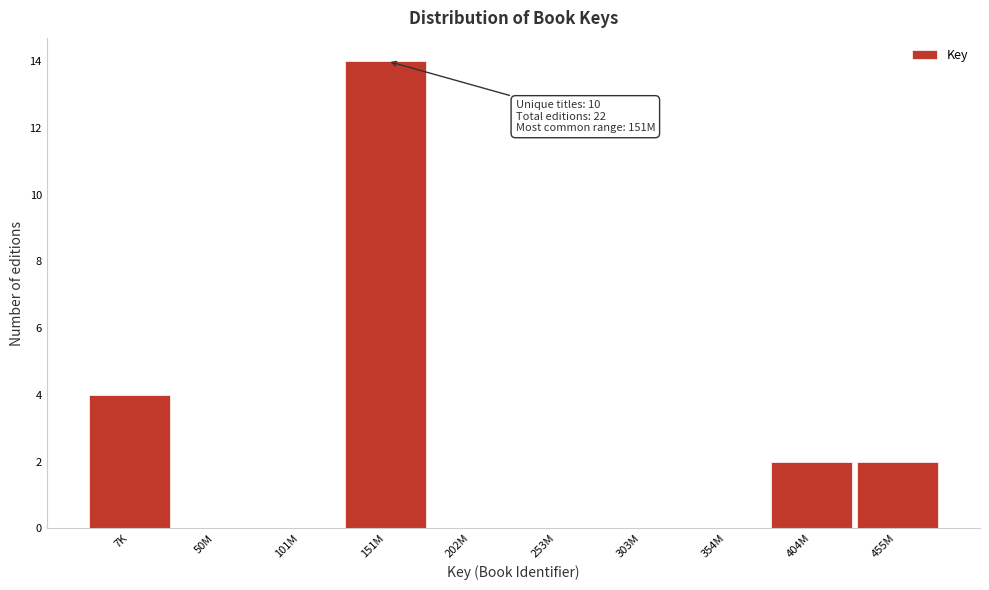

Reading left to right, list all the values displayed in this chart.

7K=4	50M=0	101M=0	151M=14	202M=0	253M=0	303M=0	354M=0	404M=2	455M=2